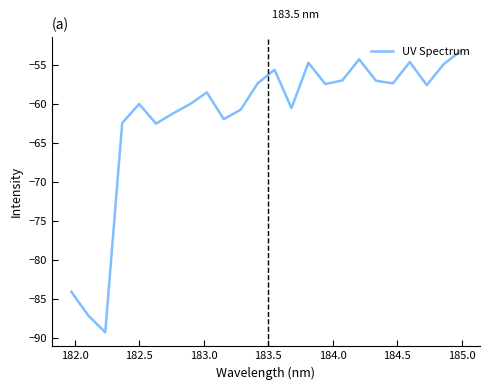

What is the greatest value displayed?

-53.2